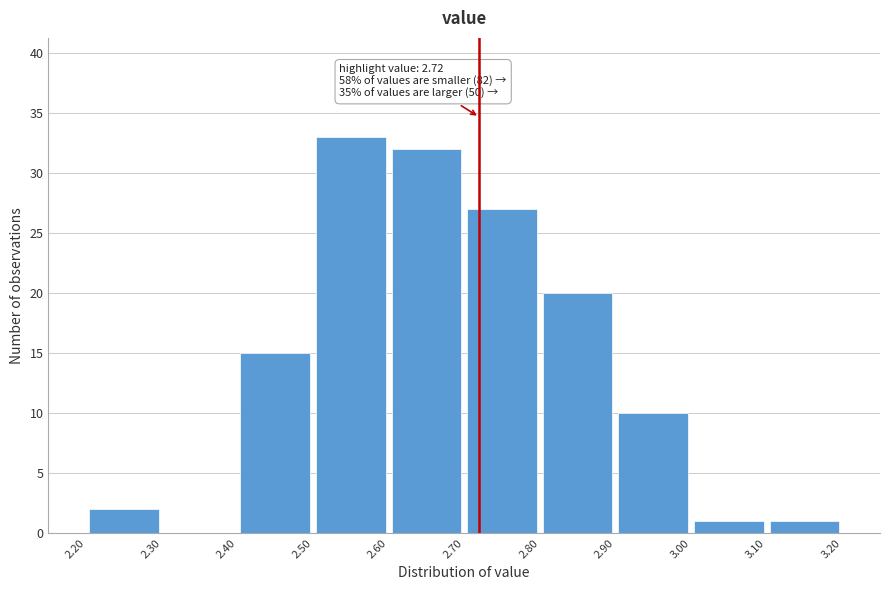

Over which range of the x-axis is the bar tallest?

2.50 to 2.60